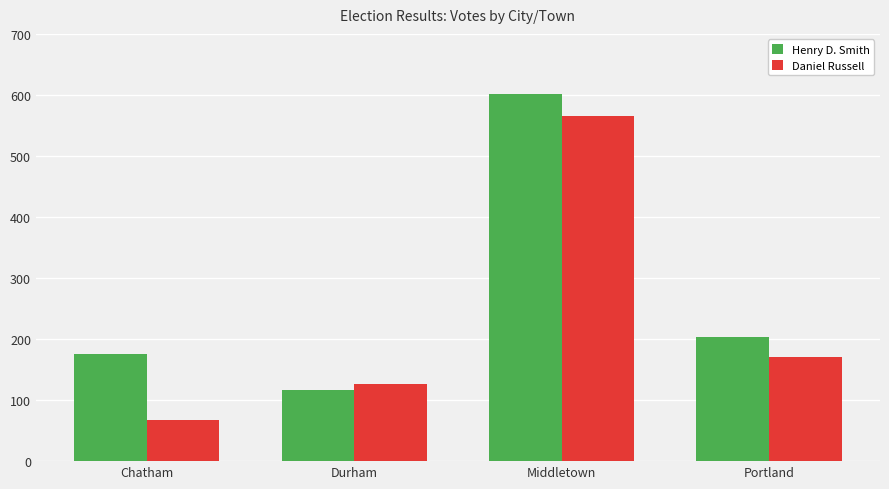

What is the label of the 4th bar from the right?

Chatham